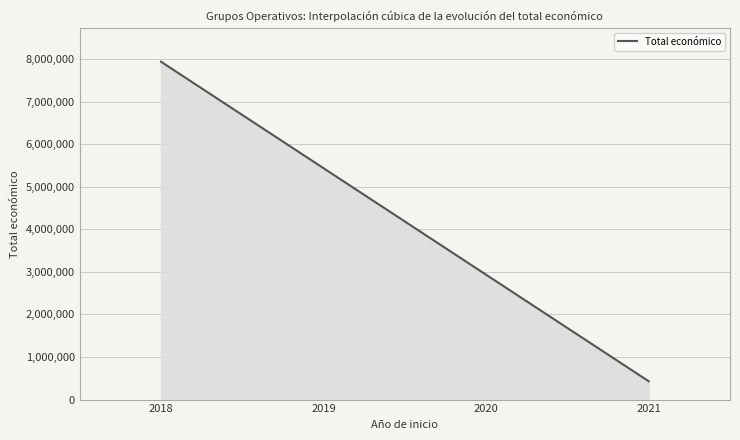

What is the greatest value displayed?

7938460.0